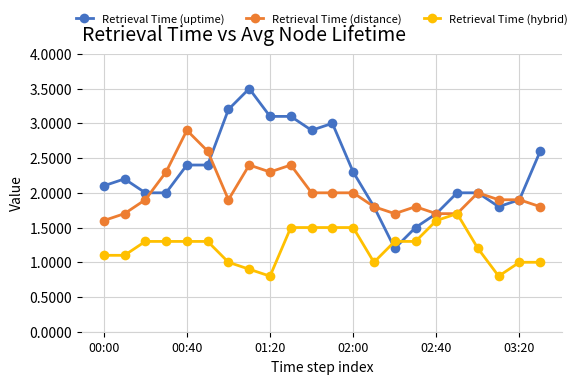

What is the smallest value displayed?

0.8